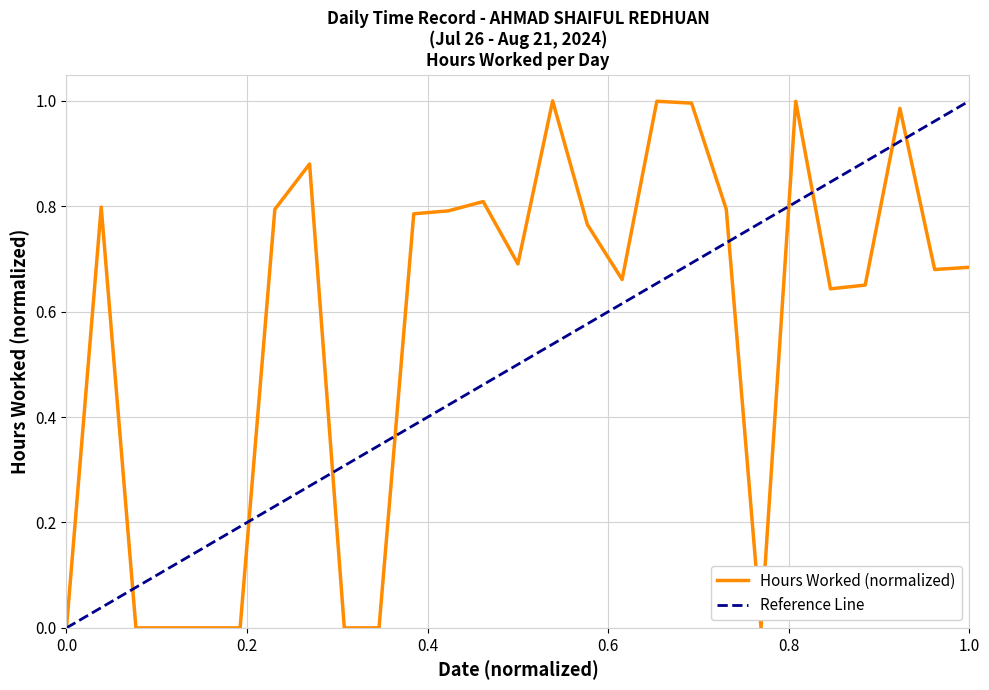

At which category does the data reach its first local peak?

27-Sat